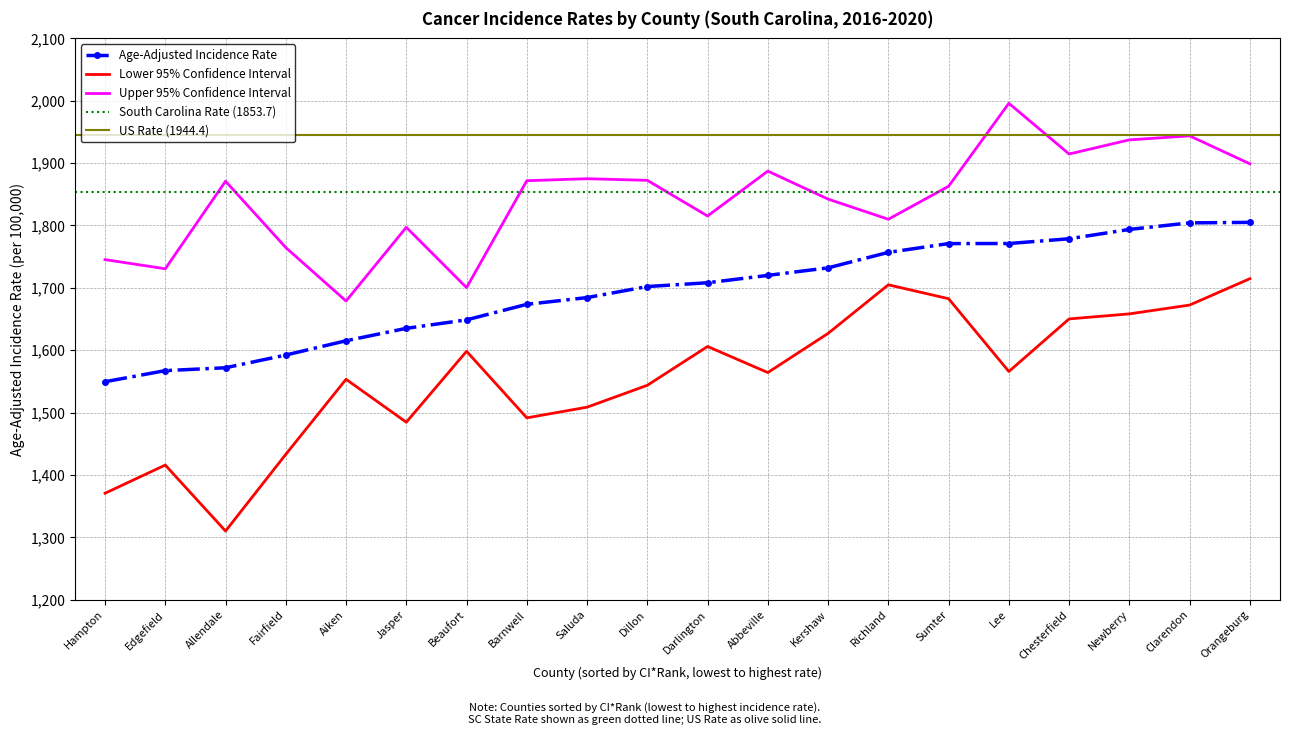

True or false: Upper 95% CI and Lower 95% CI cross at least once.

False